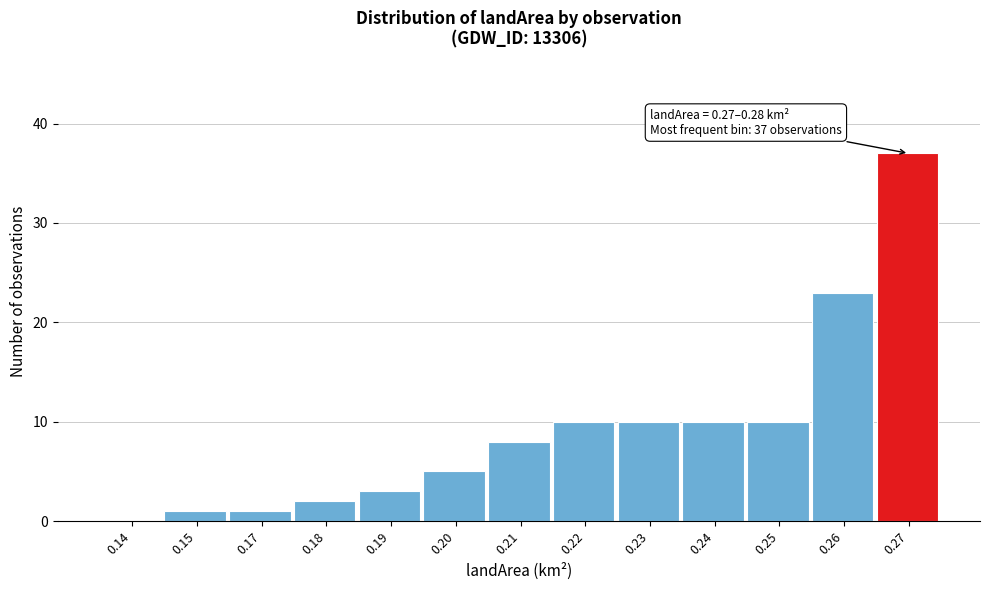

Reading left to right, extract all data points from this chart.

0.14=0	0.15=1	0.17=1	0.18=2	0.19=3	0.20=5	0.21=8	0.22=10	0.23=10	0.24=10	0.25=10	0.26=23	0.27=37